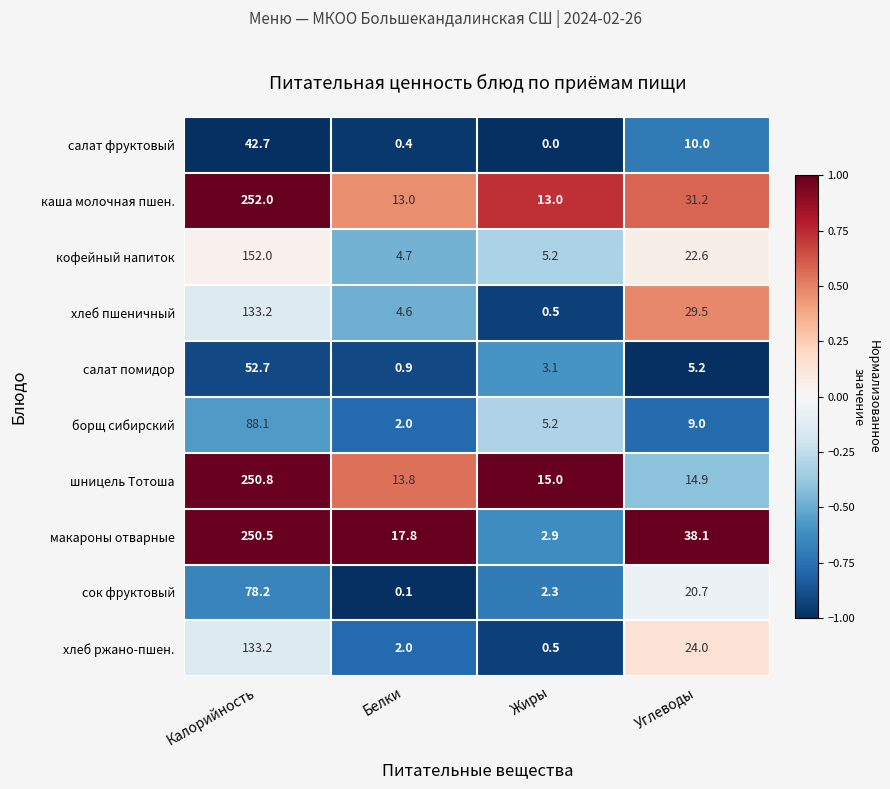

What is the sum of all каша молочная пшен. values?

309.2